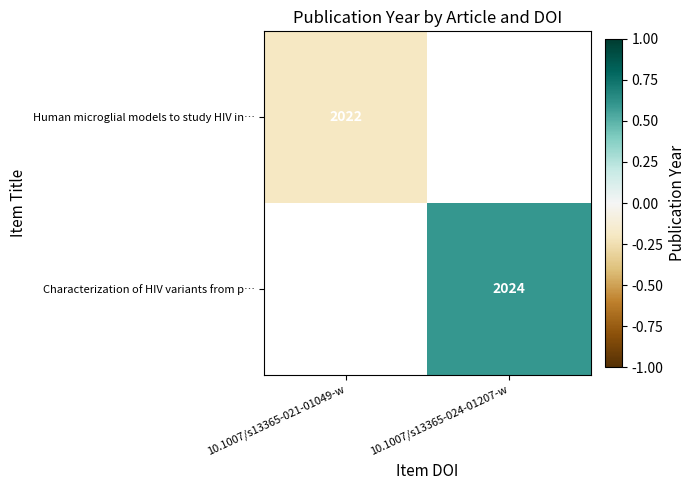

True or false: Characterization of HIV variants from p… has a value of 1081 at 10.1007/s13365-024-01207-w.

False